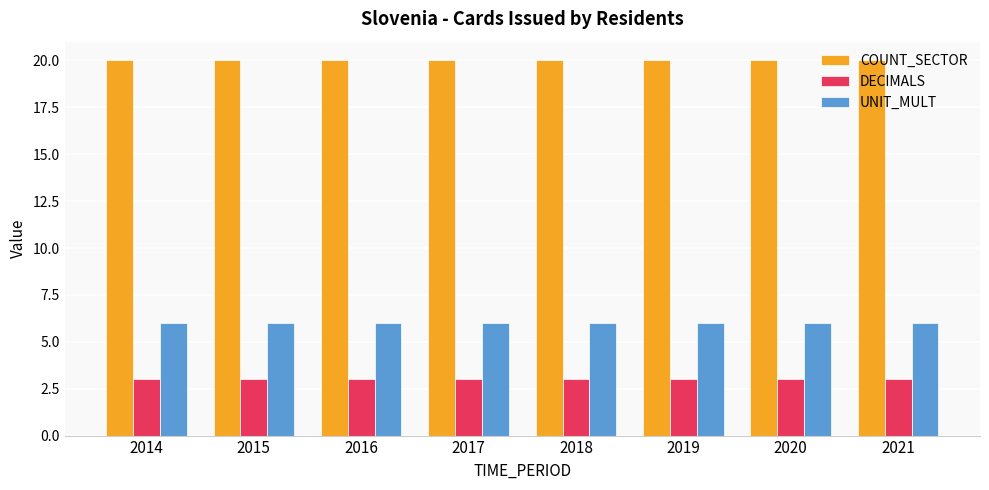

List the series in order of their peak value, highest first.

COUNT_SECTOR, UNIT_MULT, DECIMALS